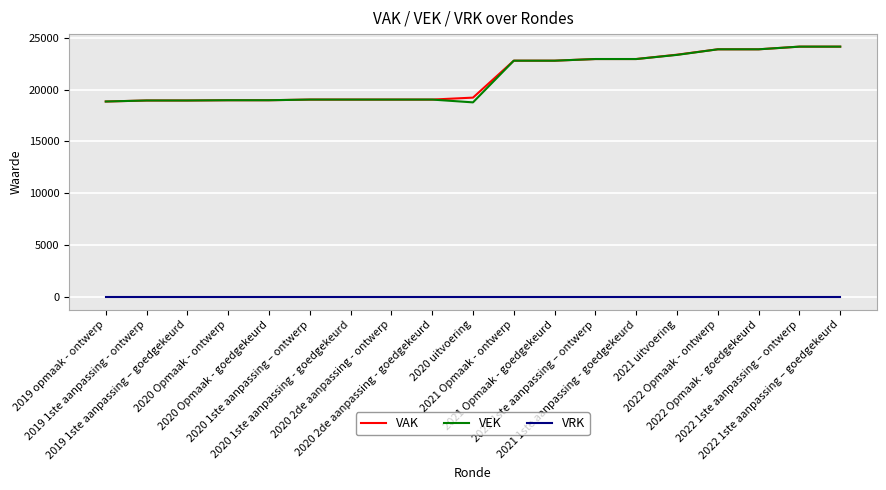

What is the highest value of the VEK series?

24134